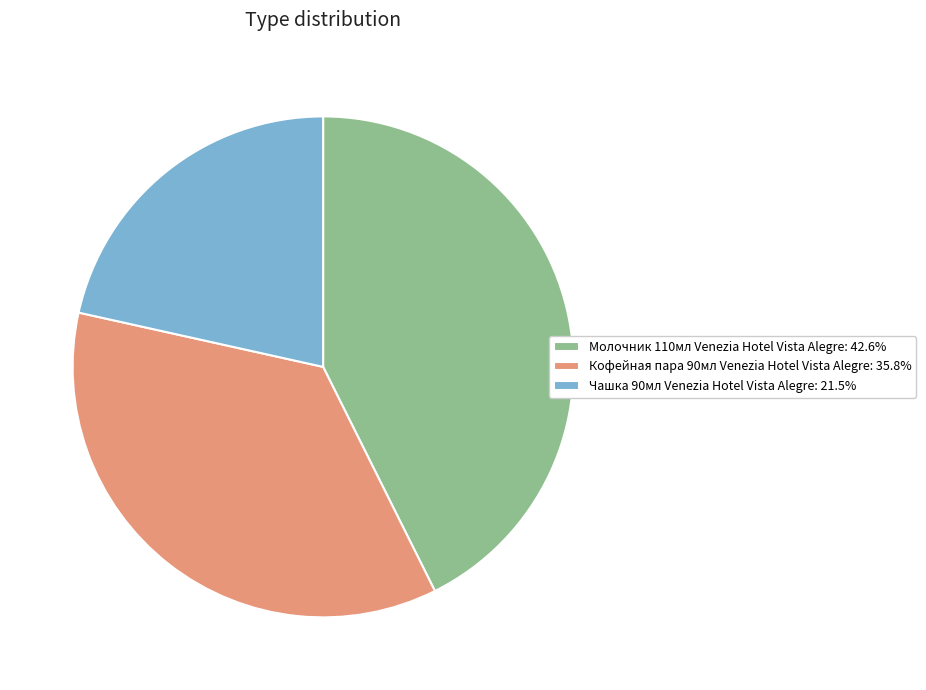

How many segments does this pie chart have?

3